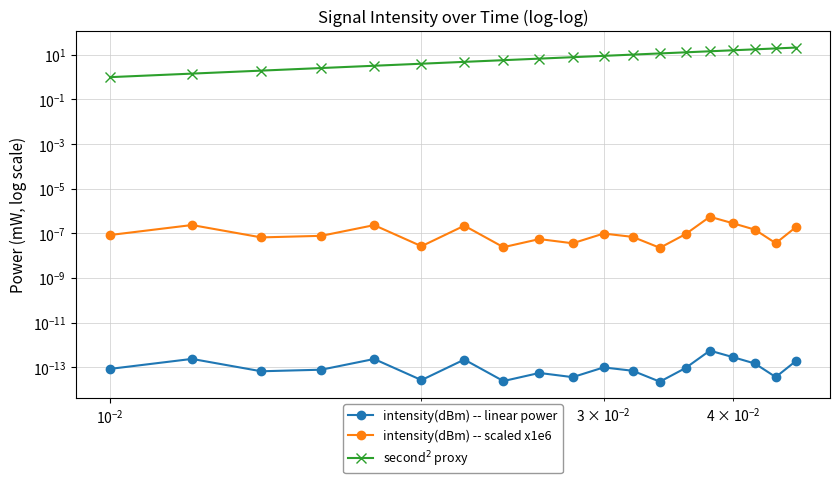

True or false: intensity(dBm) -- linear power and intensity(dBm) -- scaled x1e6 intersect in this chart.

False